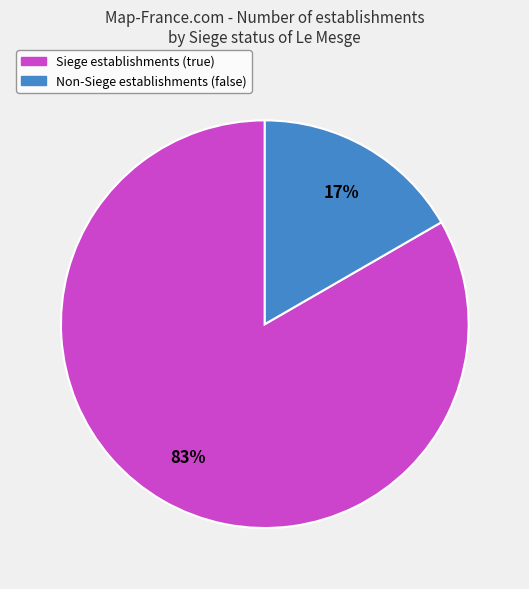

Is there any slice that represents more than half of the pie?

Yes